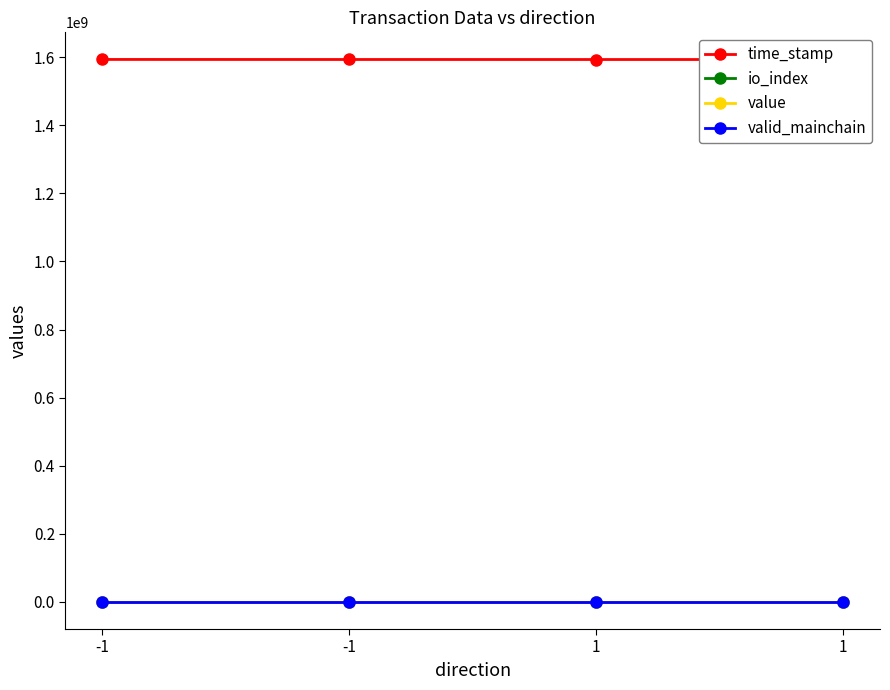

The value series shows 0.1 at -1. True or false?

False